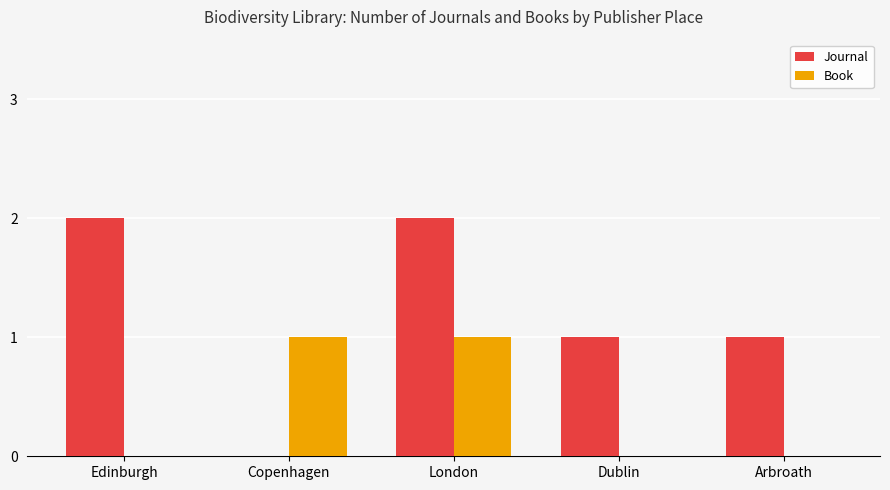

What is the total value across all series at London?

3